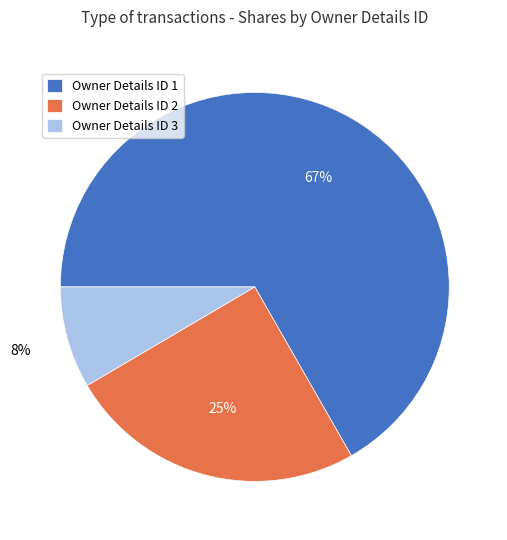

To the nearest percent, what is the combined percentage of Owner Details ID 1 and Owner Details ID 3?

75%